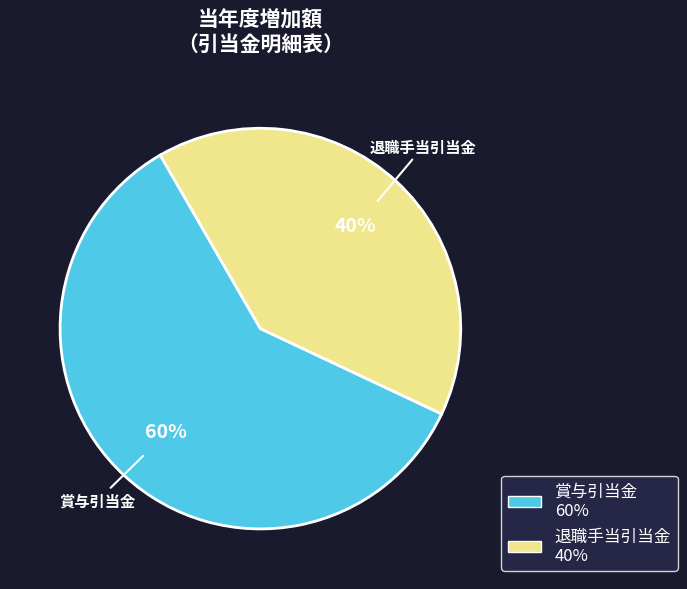

Is it true that 賞与引当金 is 60% of the pie?

True